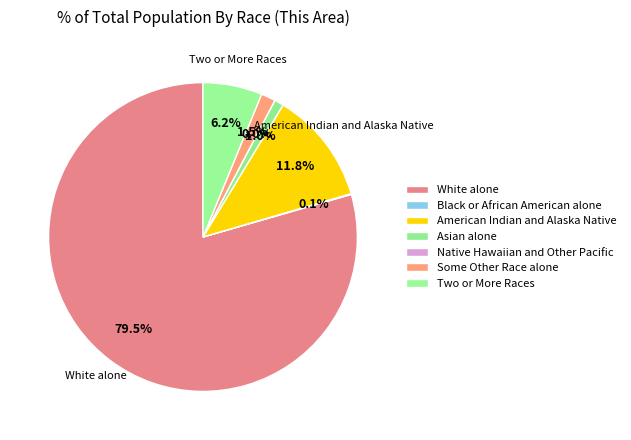

What percentage is the Two or More Races slice, to the nearest percent?

6%